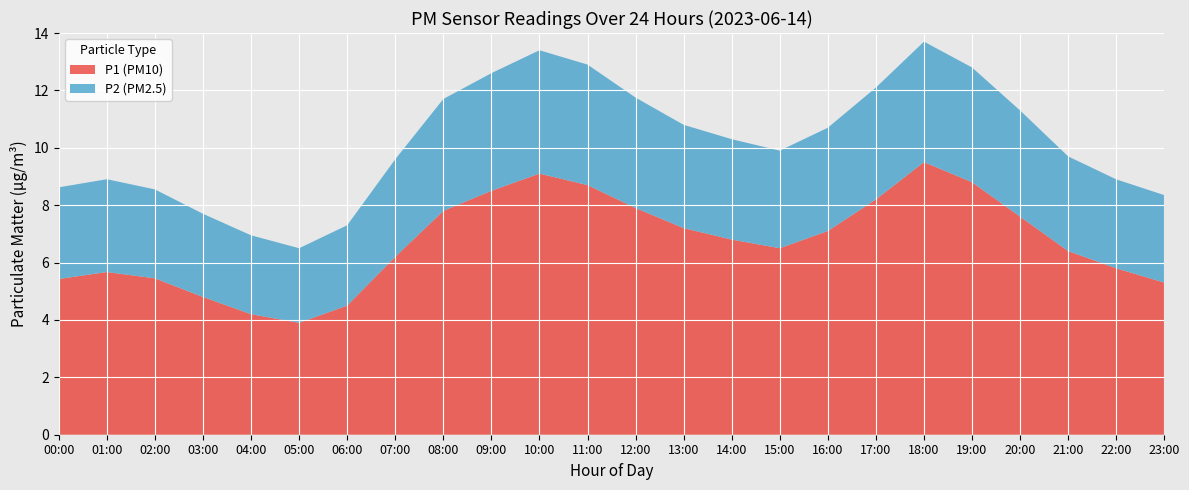

What is the total value across all series at 10:00?

13.4